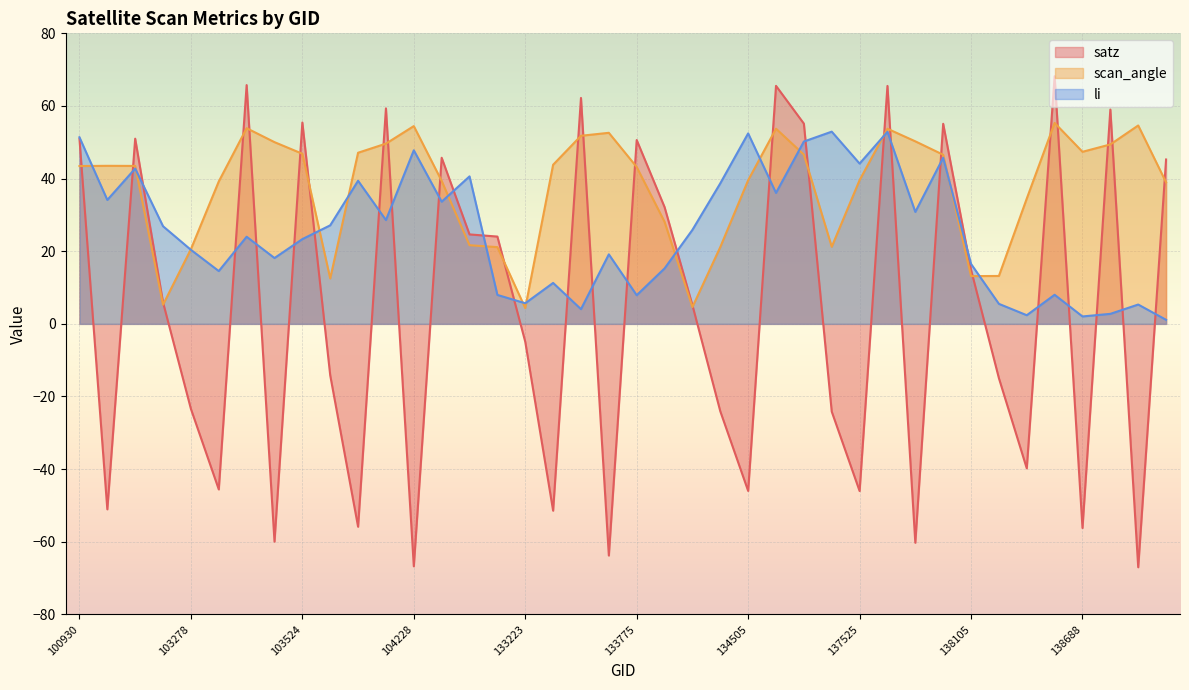

At which category is the sum across all series the highest?

138505